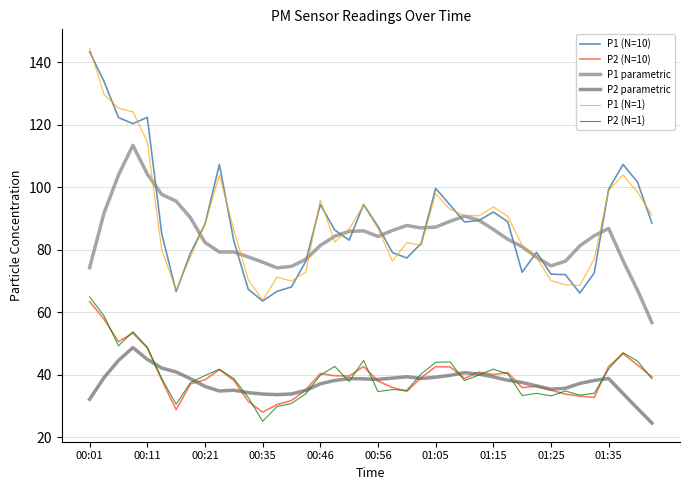

How many lines are shown in the chart?

6